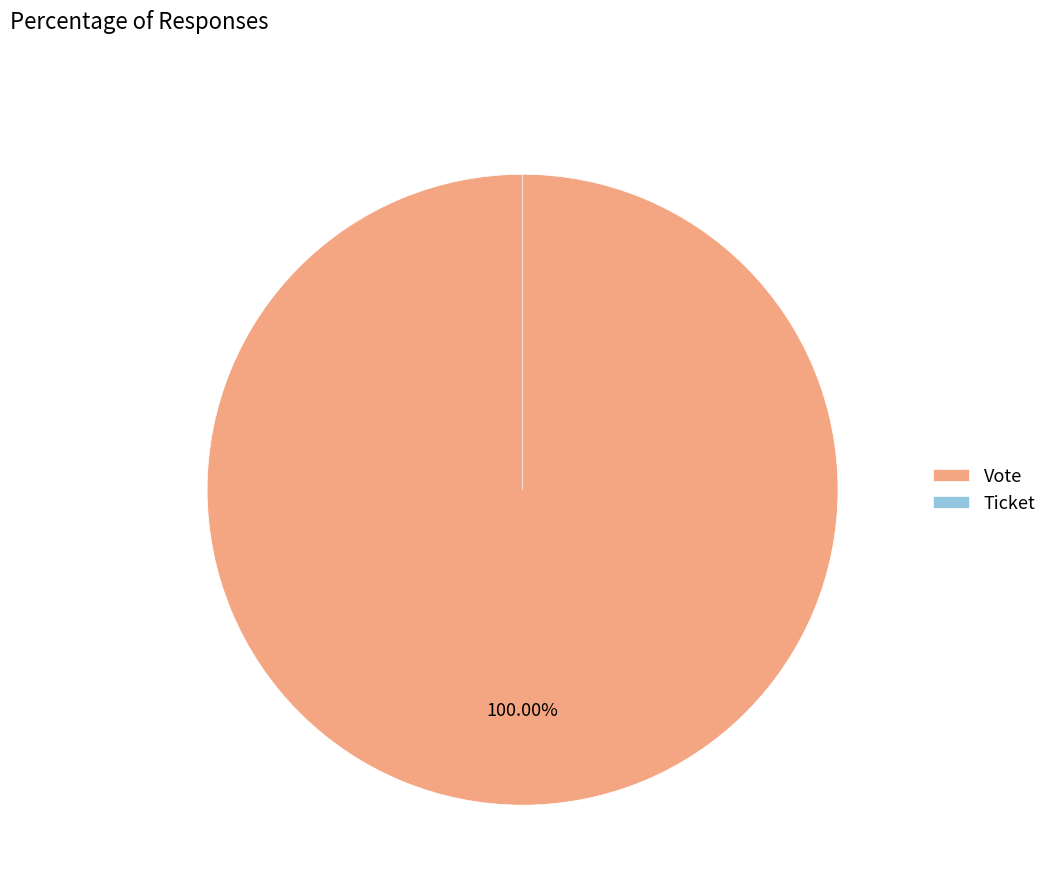

What percentage is the Vote slice, to the nearest percent?

100%